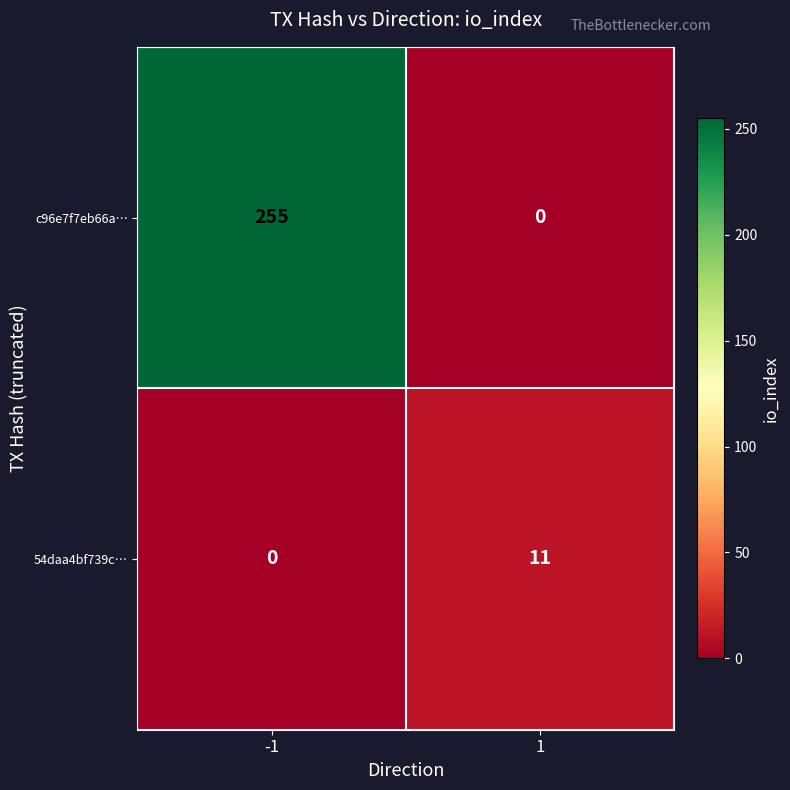

Which label corresponds to the largest value in the chart?

-1